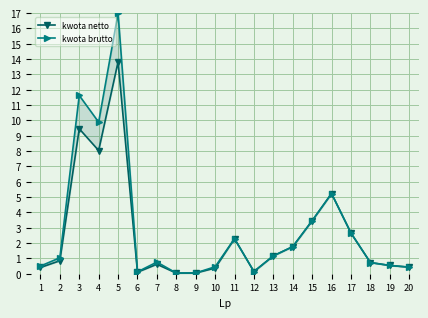

What is the total value across all series at 19?

1.1